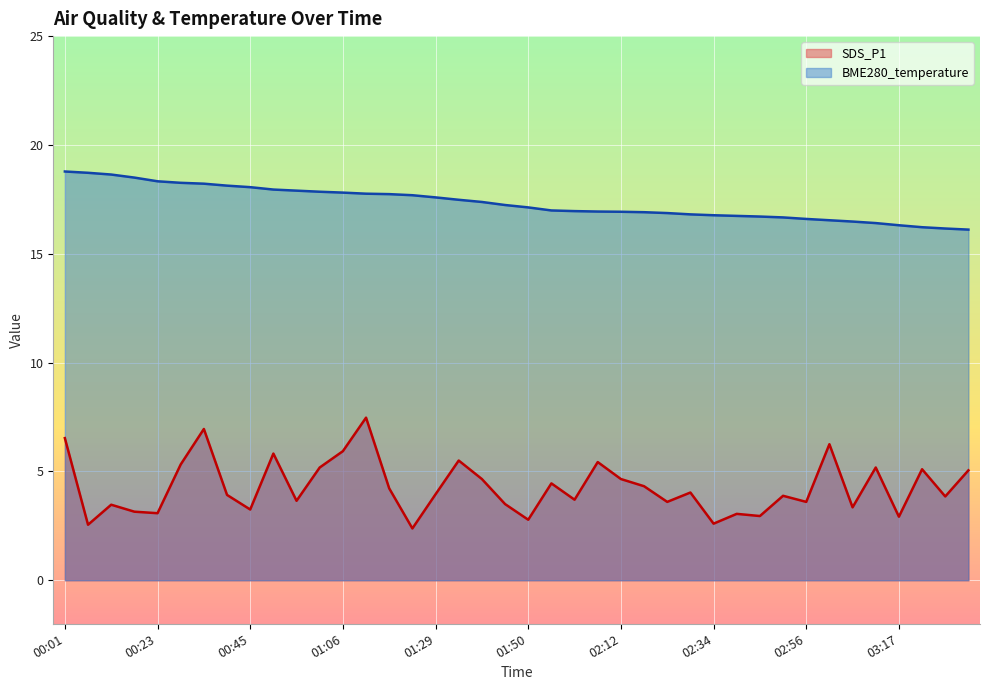

List the labels in order of SDS_P1 value, smallest first.

01:23, 00:07, 02:34, 01:50, 03:17, 02:45, 02:39, 00:23, 00:17, 00:45, 03:07, 00:12, 01:45, 02:23, 02:56, 00:55, 02:01, 03:28, 02:50, 00:39, 01:29, 02:28, 01:17, 02:18, 01:56, 01:40, 02:12, 03:34, 03:23, 01:01, 03:12, 00:28, 02:07, 01:34, 00:50, 01:06, 03:01, 00:01, 00:34, 01:12